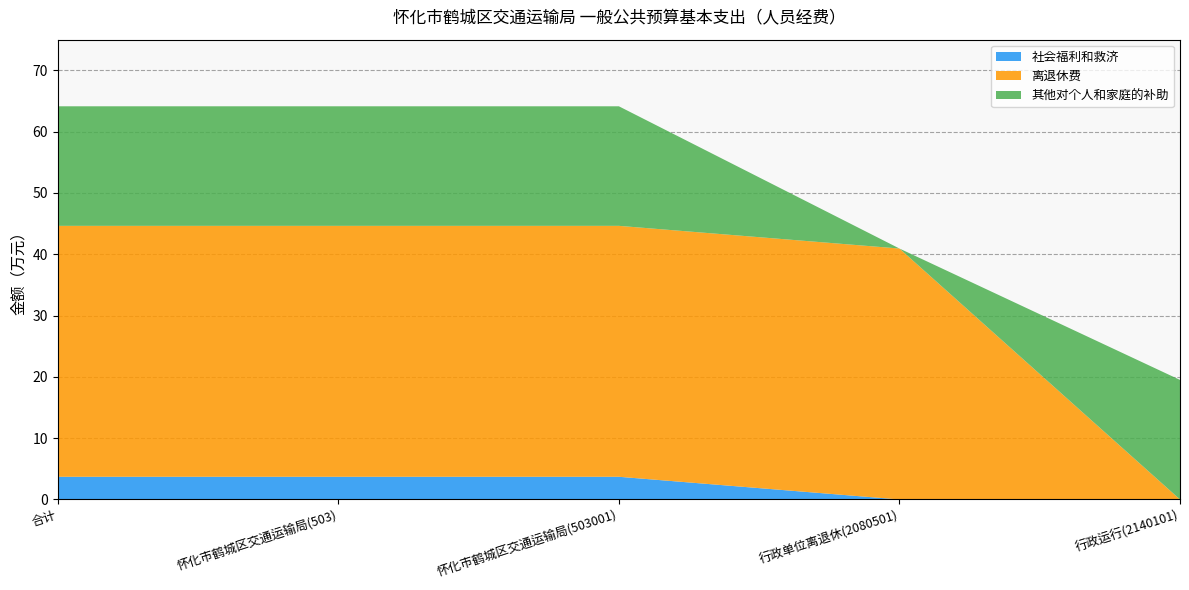

Reading left to right, transcribe all the data shown in this chart.

社会福利和救济: 3.7	3.7	3.7	0.0	0.0
离退休费: 40.9	40.9	40.9	40.9	0.0
其他对个人和家庭的补助: 19.5	19.5	19.5	0.0	19.5